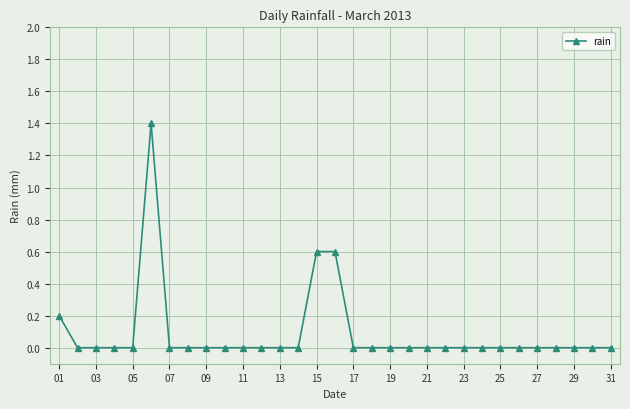

What is the sum of all values?

2.8